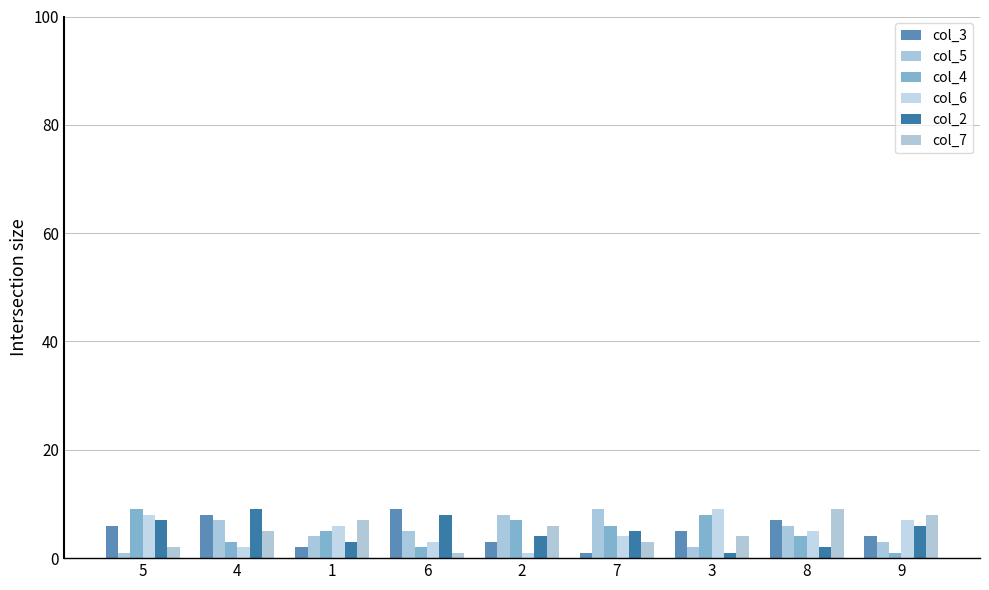

How many data points in col_4 are less than 5?

4